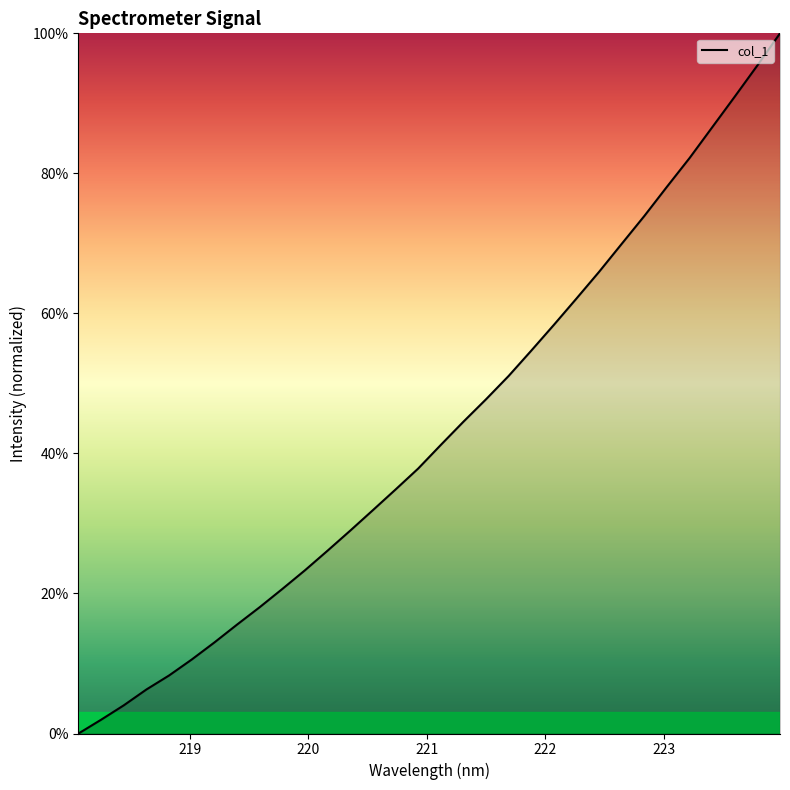

What is the difference between the maximum and minimum values?

100.0